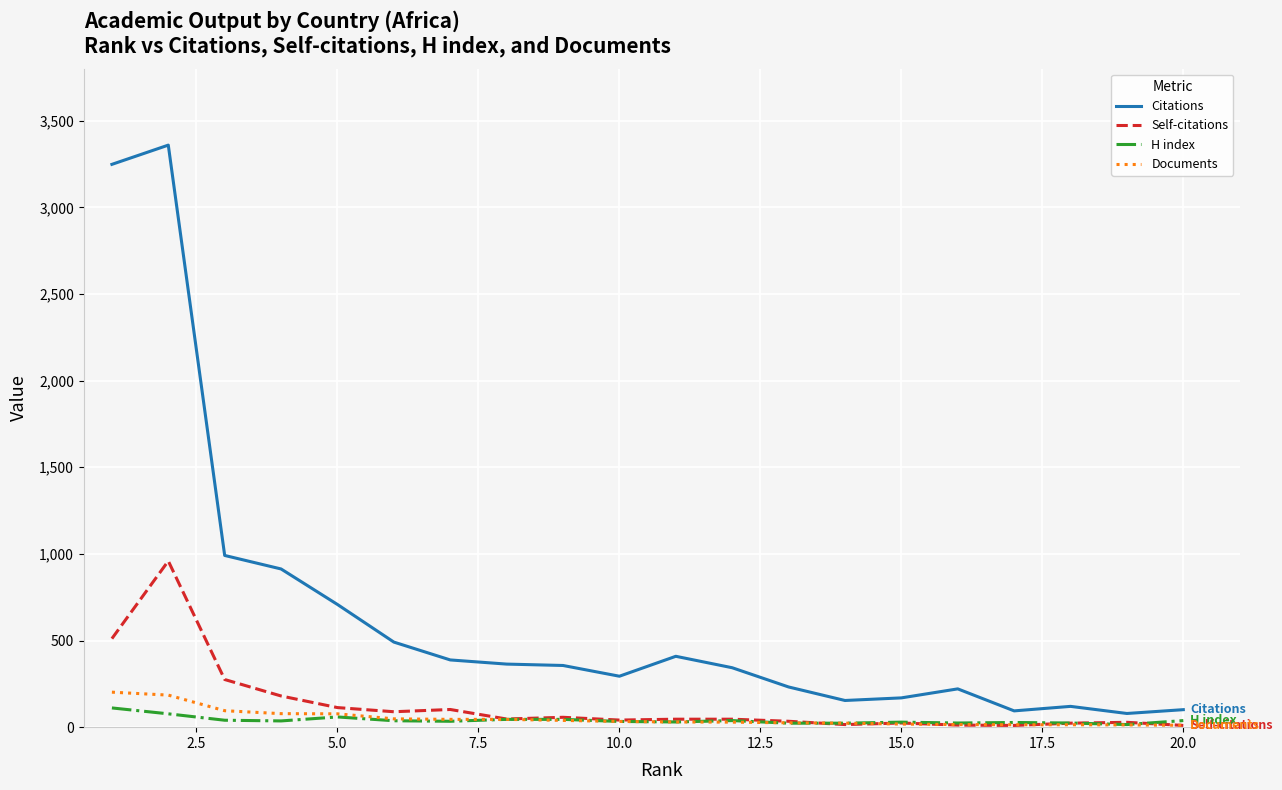

Which series has the widest spread of values?

Citations